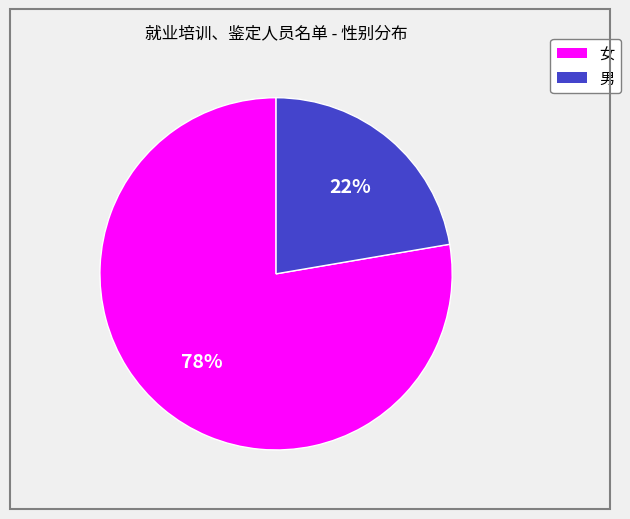

How many slices are in this pie chart?

2